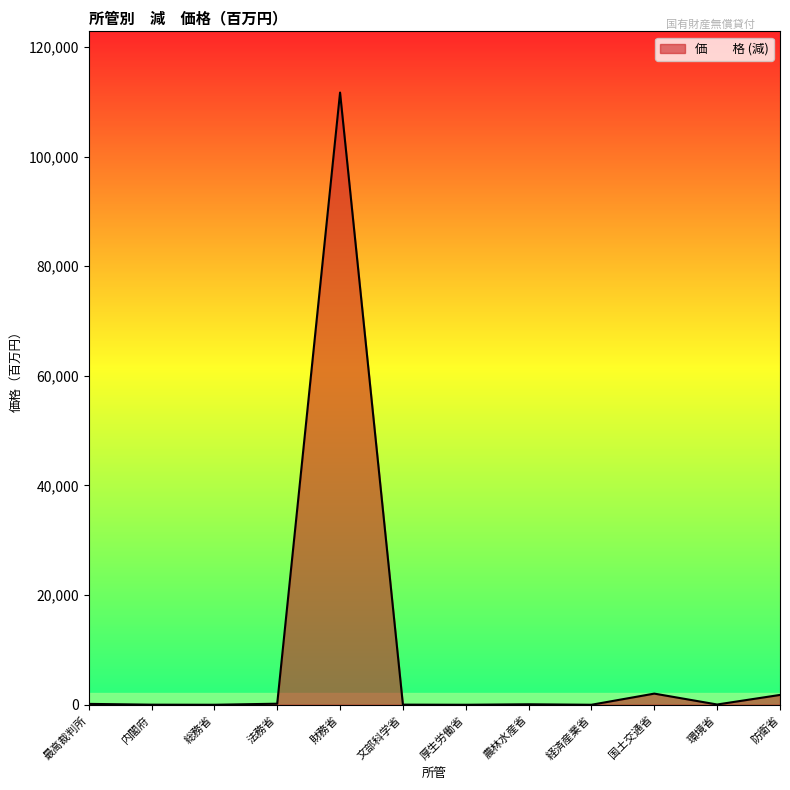

How many lines are shown in the chart?

1